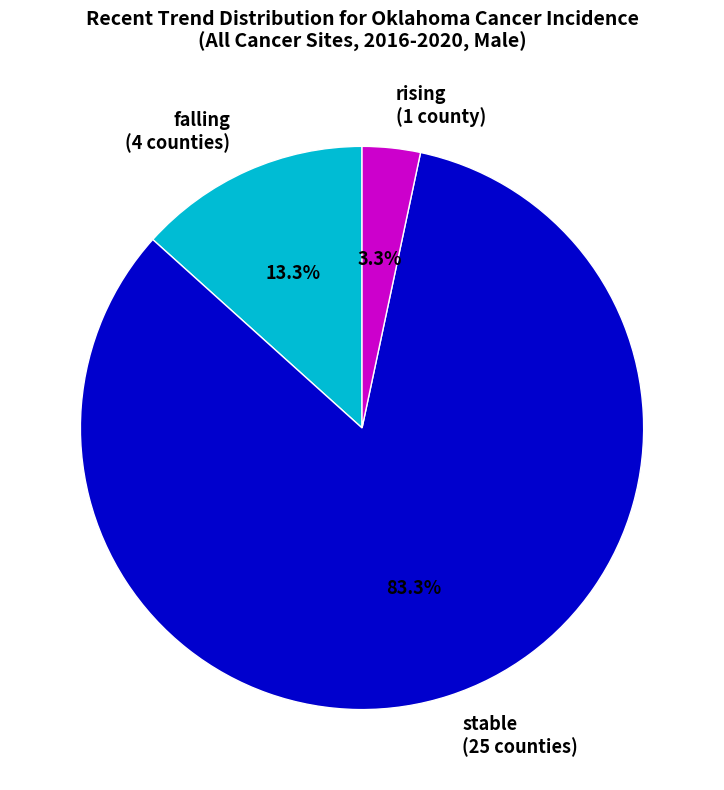

To the nearest percent, what is the difference between the largest and smallest slice percentages?

80%